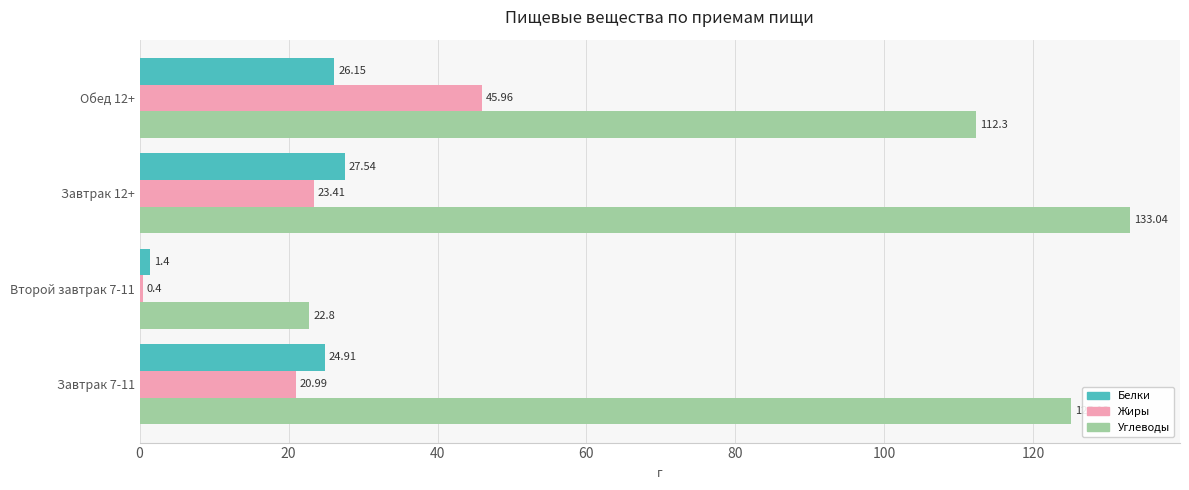

What is the sum of all Углеводы values?

393.3